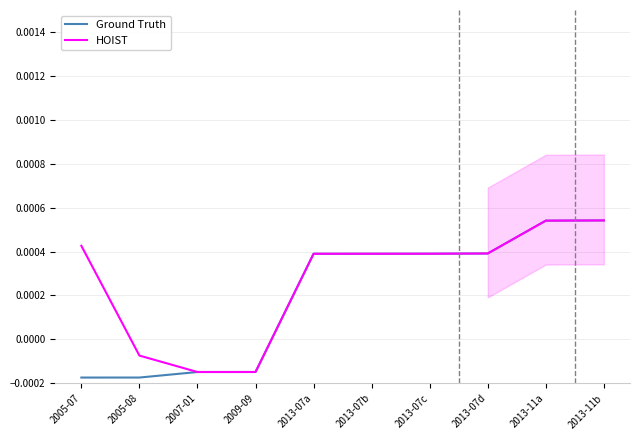

What position from the left is 2013-07a?

5